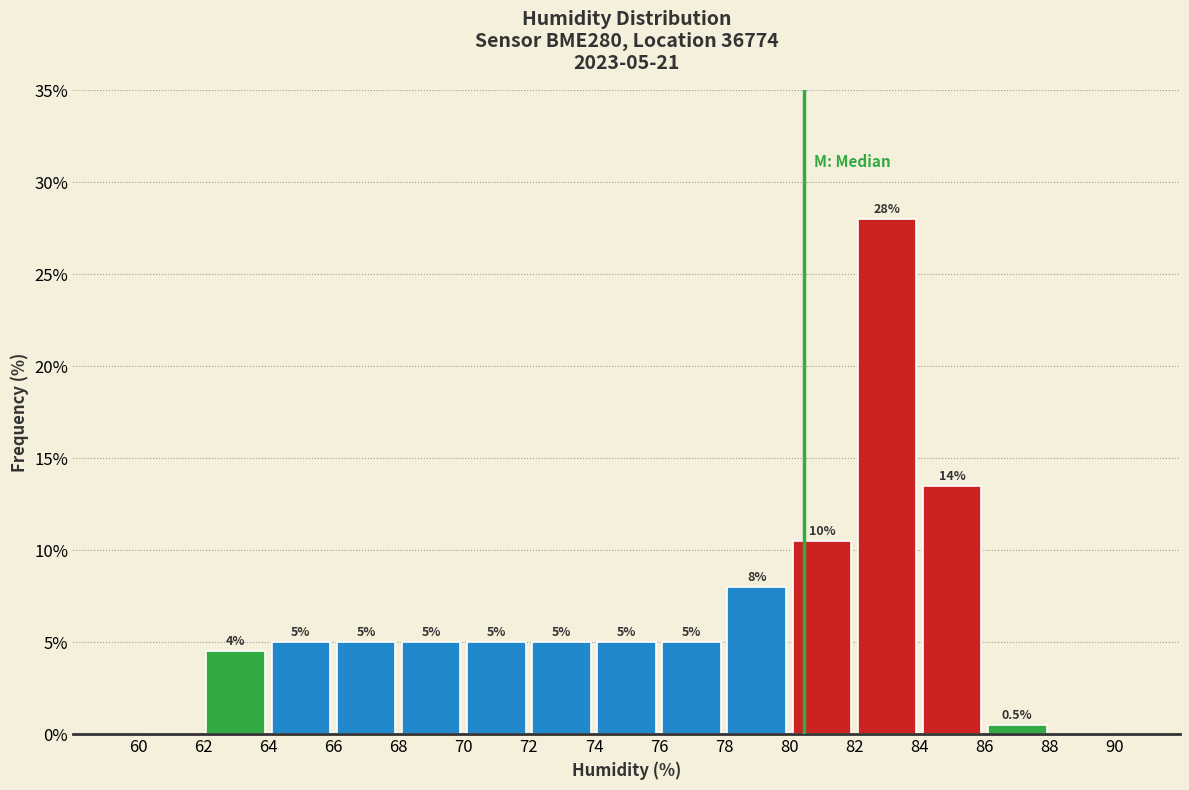

Which range on the x-axis has the tallest bar?

82 to 84